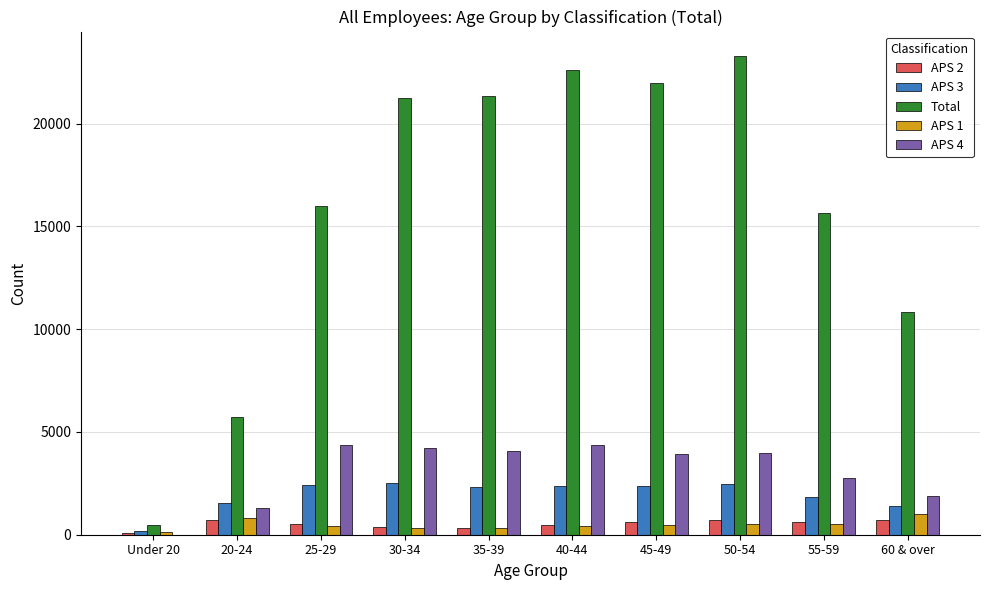

What is the greatest value displayed?

23308